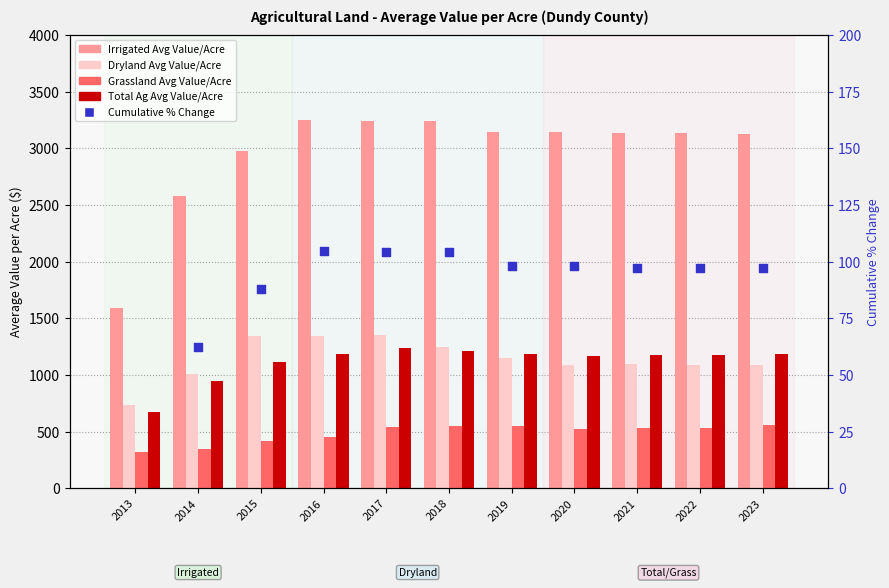

Which series has the largest Y range (max minus min)?

Irrigated Avg Value/Acre